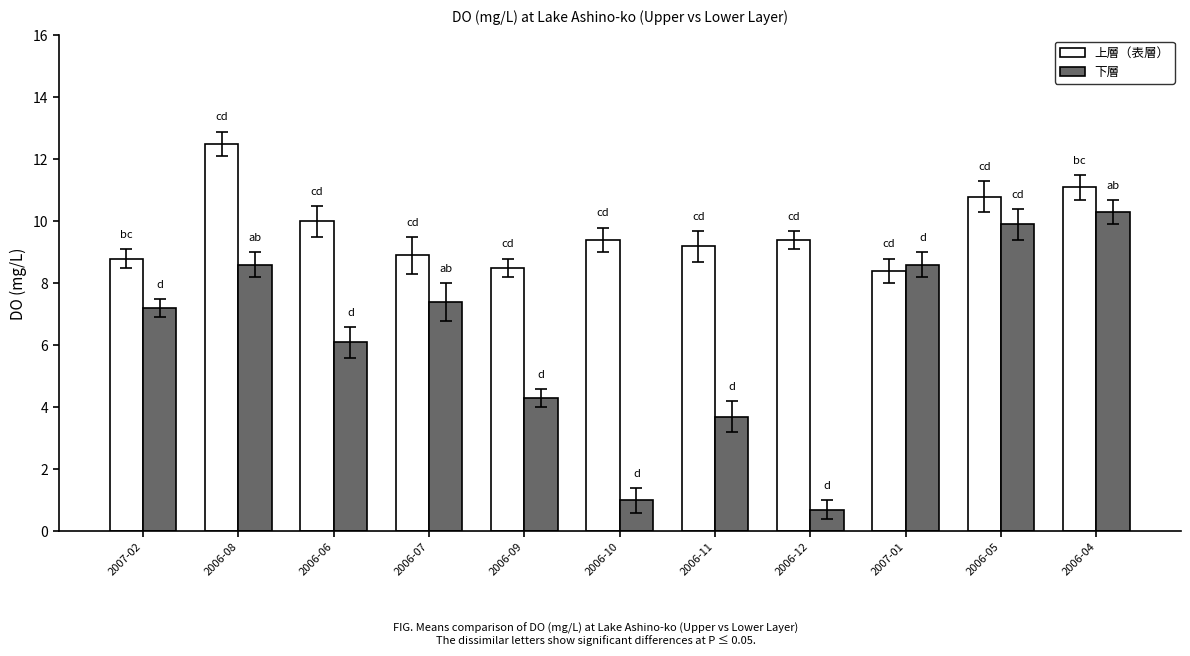

What is the greatest value displayed?

12.5